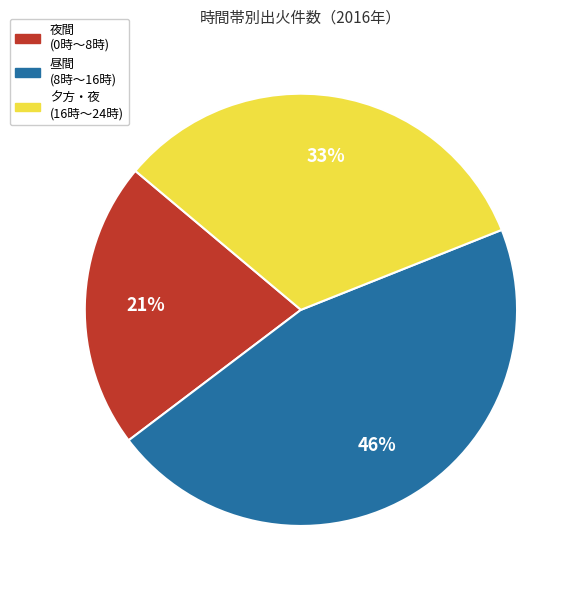

Does any single category account for the majority?

No